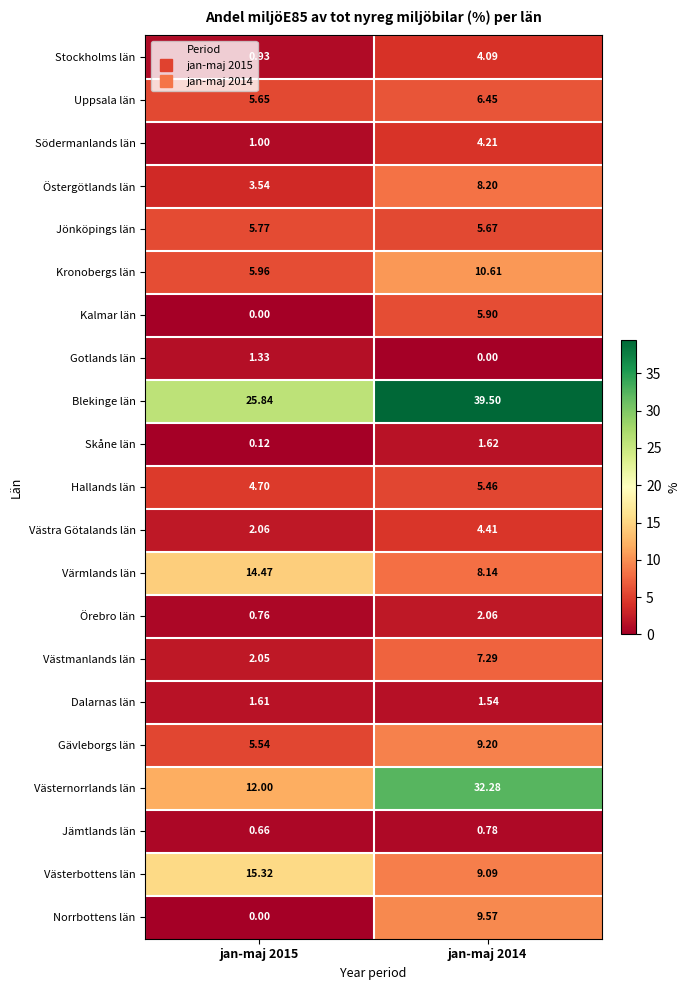

Rank the series at jan-maj 2014 from highest to lowest value.

Blekinge län, Västernorrlands län, Kronobergs län, Norrbottens län, Gävleborgs län, Västerbottens län, Östergötlands län, Värmlands län, Västmanlands län, Uppsala län, Kalmar län, Jönköpings län, Hallands län, Västra Götalands län, Södermanlands län, Stockholms län, Örebro län, Skåne län, Dalarnas län, Jämtlands län, Gotlands län